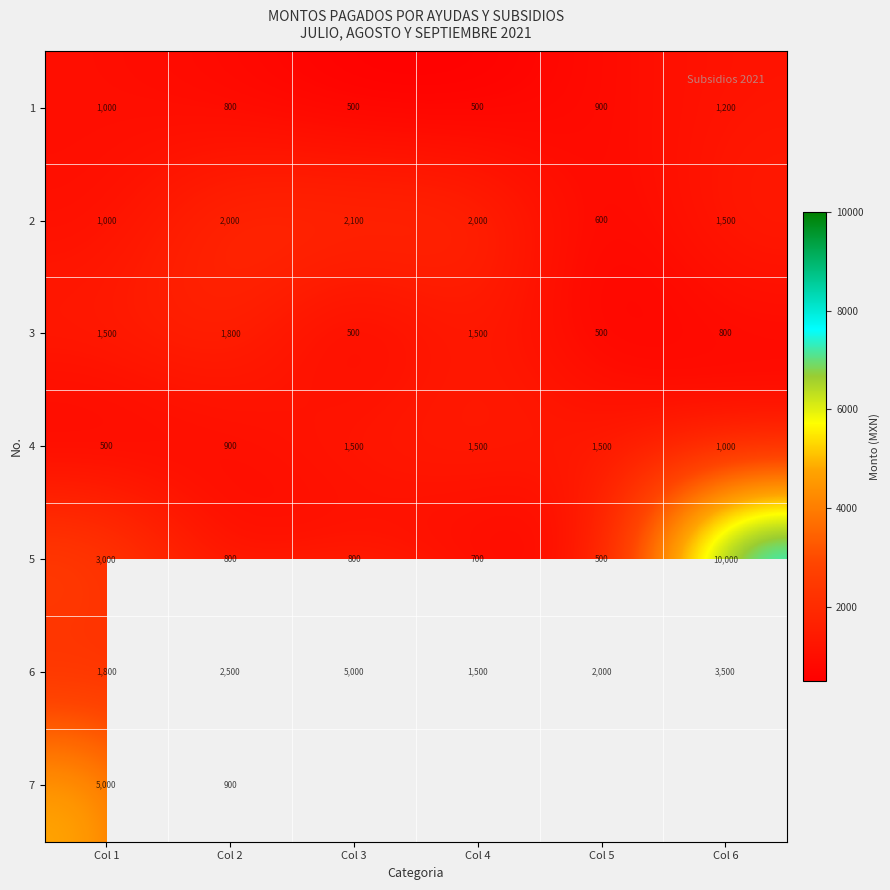

What is the spread (max minus min) of values at Col 1?

4500